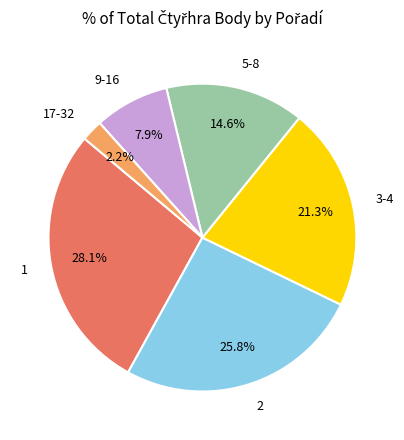

Combined, do 9-16 and 1 account for over 50%?

No